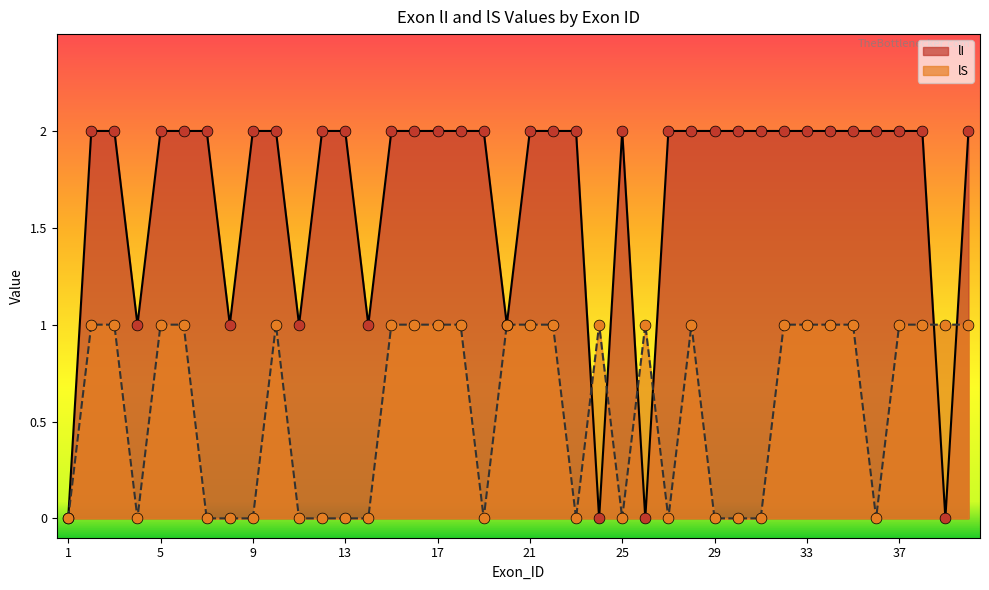

Is the value of lS at 28 greater than the value of lI at 36?

No